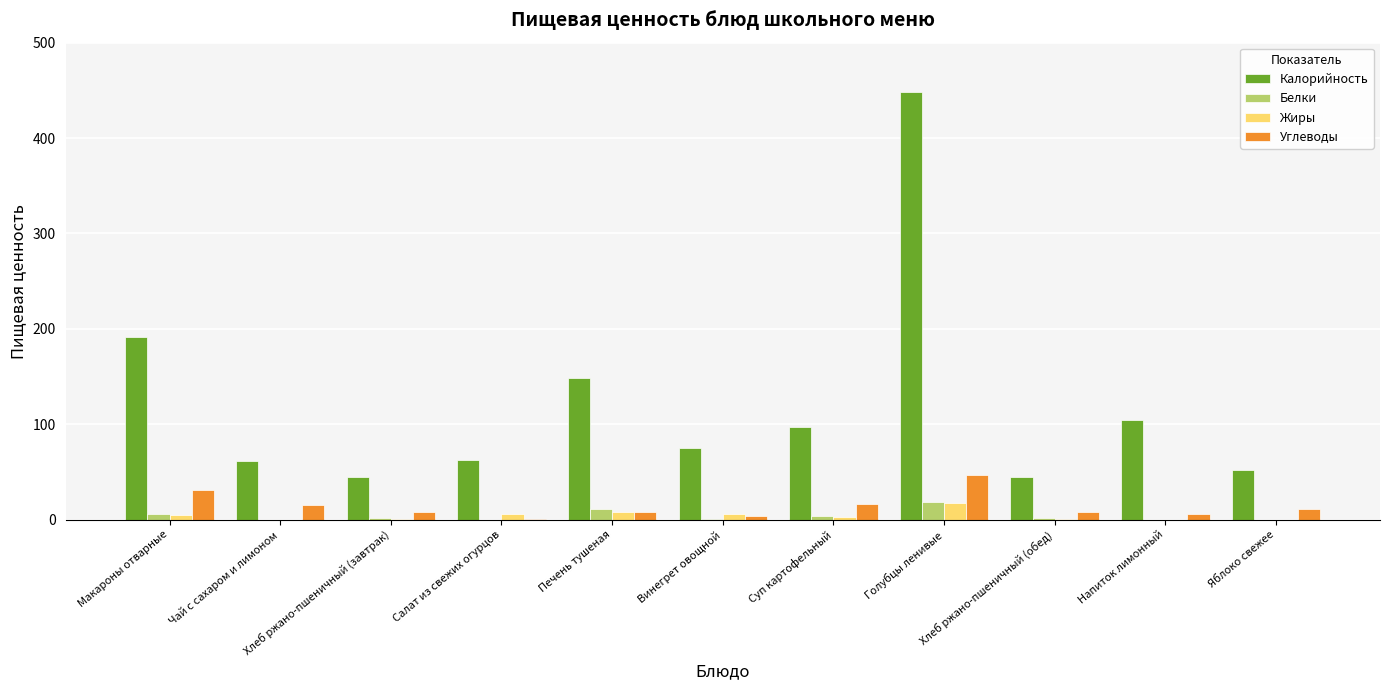

Does the chart contain stacked bars?

No